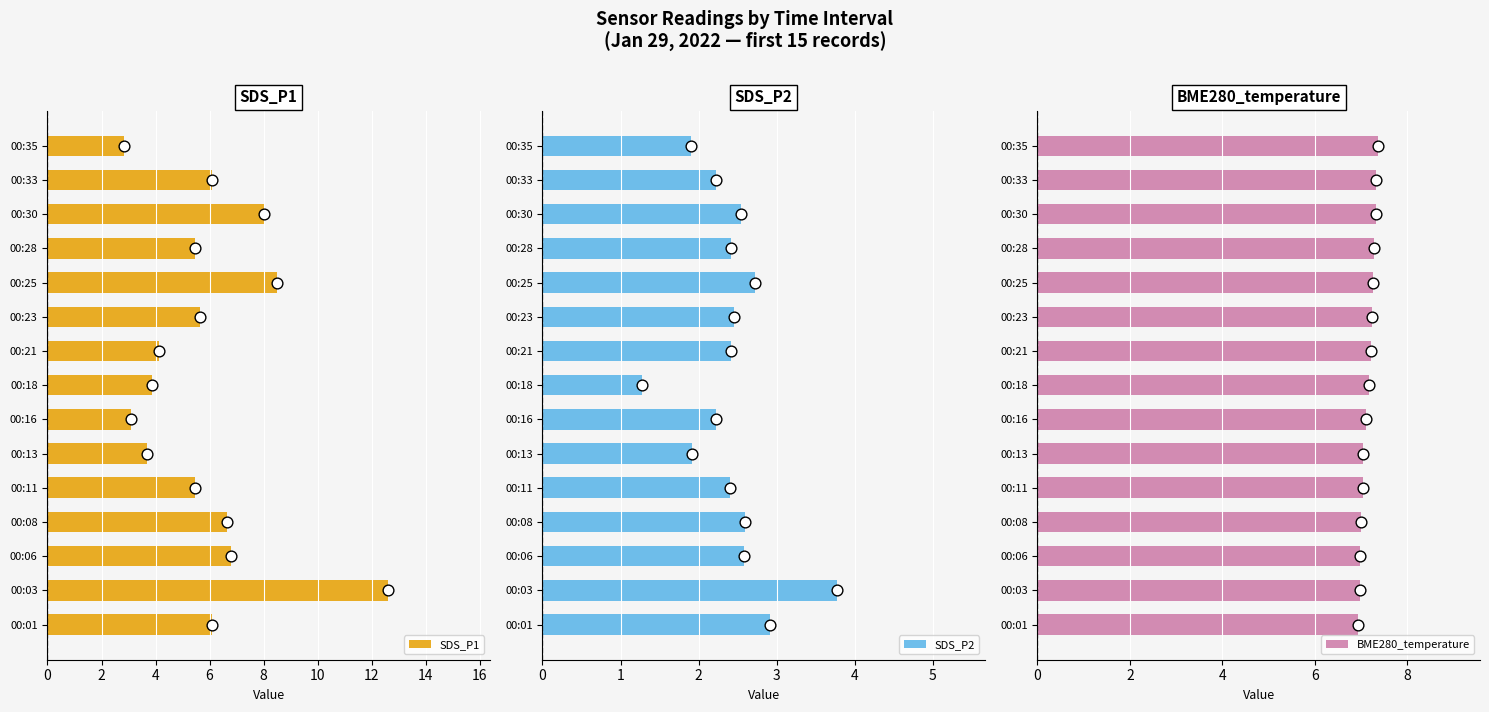

What is the highest value of the SDS_P1 series?

12.6